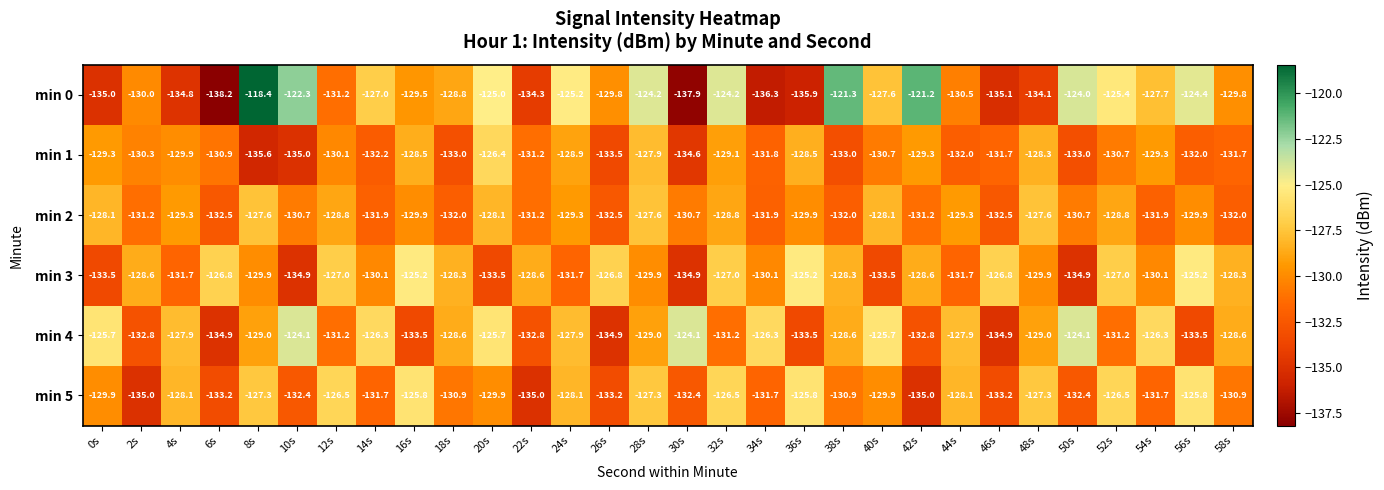

At which category does the chart reach its minimum across all series?

6s